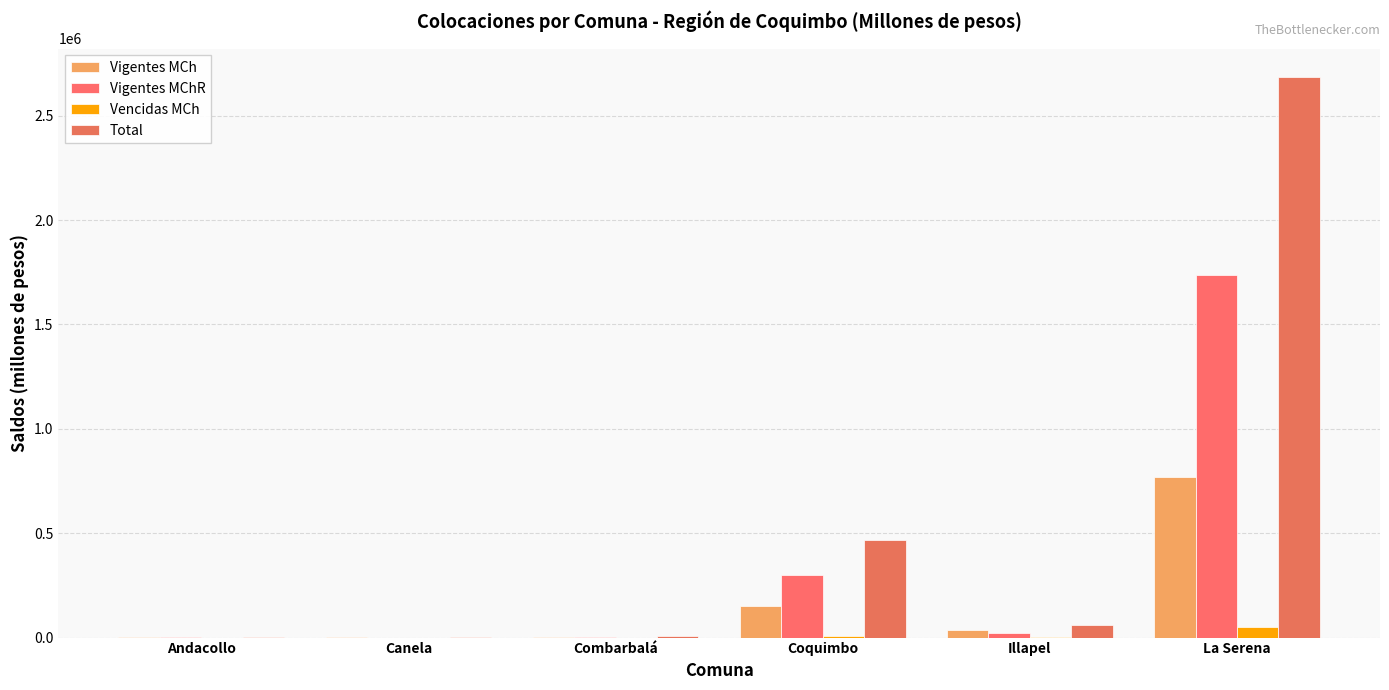

At which label does Vencidas MCh first exceed 690?

Coquimbo